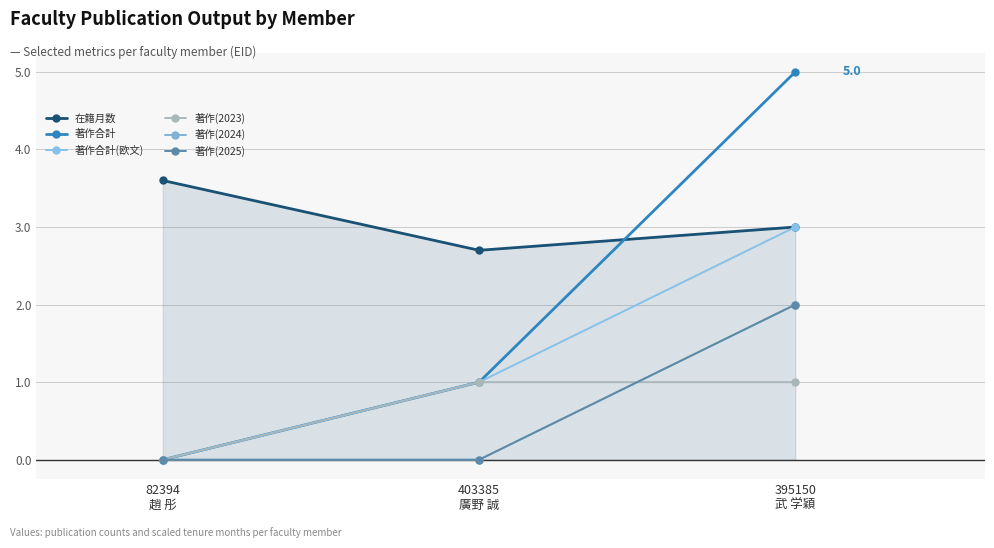

How many positive values does the 著作(2025) series have?

1